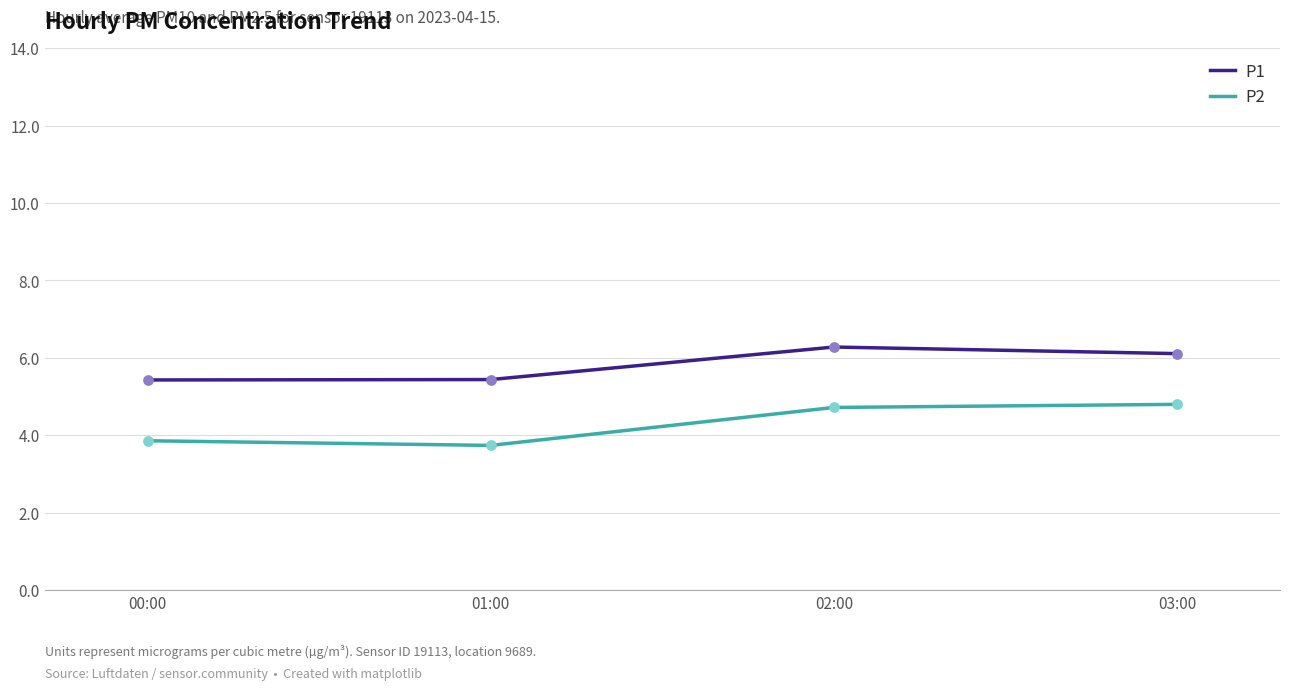

Which series has the largest total across all categories?

P1